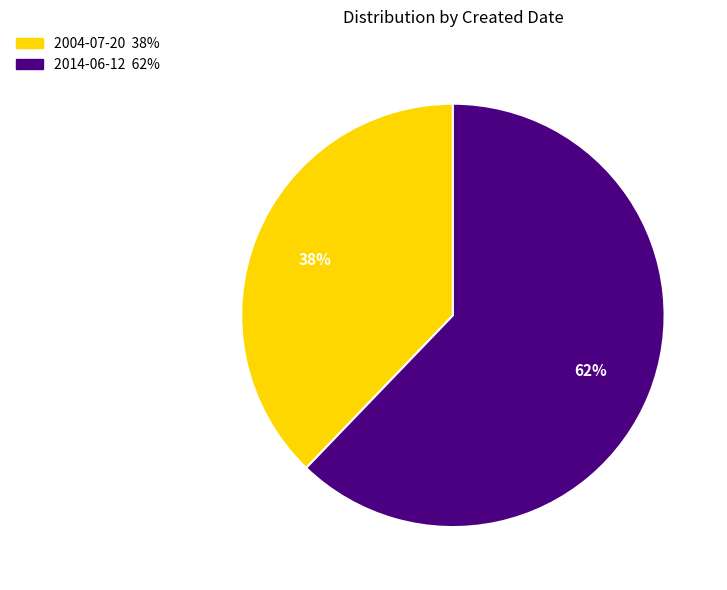

Rank the categories by value from lowest to highest.

2004-07-20, 2014-06-12